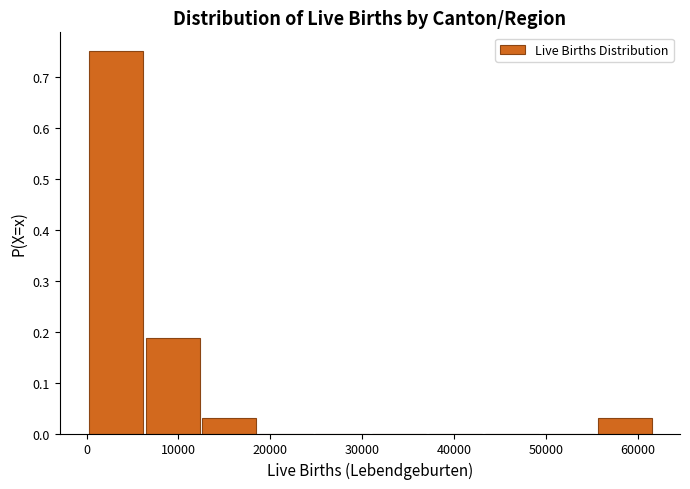

How tall is the bar that spans 12000 to 19000 on the x-axis? Neither the bar edges nor the heights are printed on the chart, so give them approximately, as read against the axes.

0.03